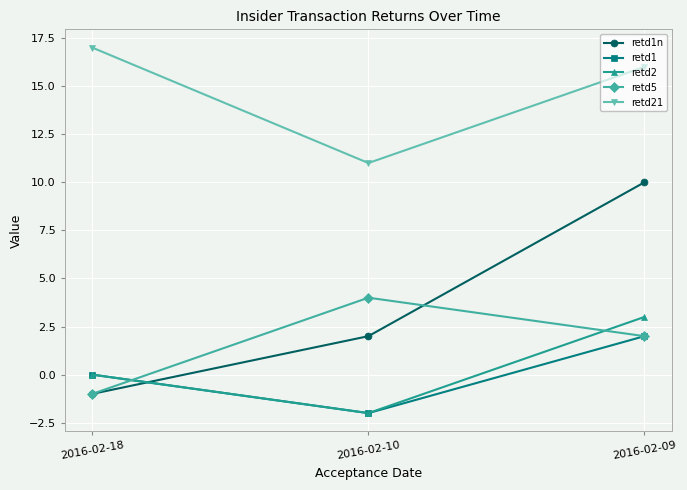

What is the sum of the retd2 values at 2016-02-09 and 2016-02-18?

3